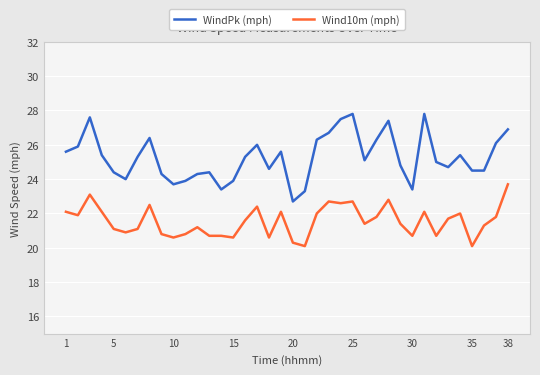

Which series has the largest total across all categories?

WindPk (mph)